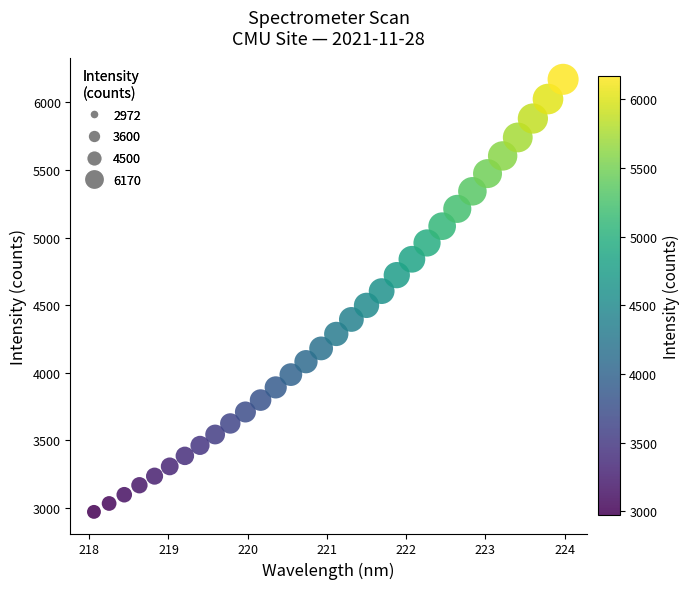

What is the range of Y values (max minus min)?

3198.0